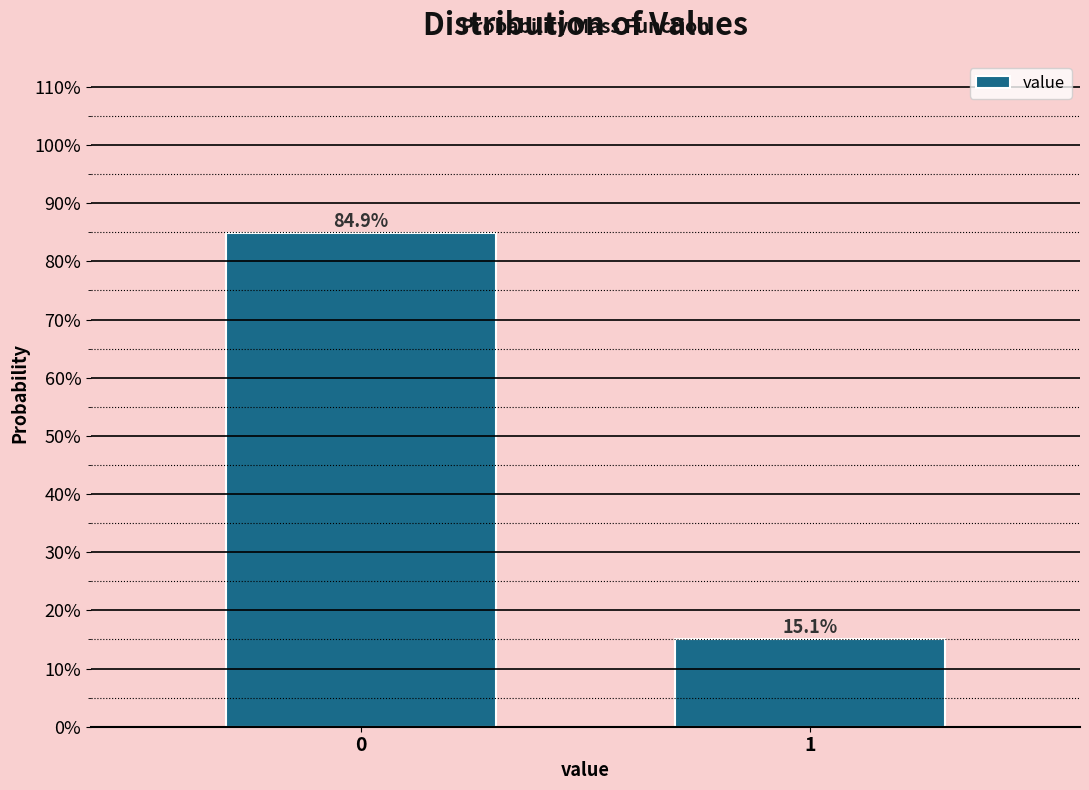

Does the chart contain any negative values?

No